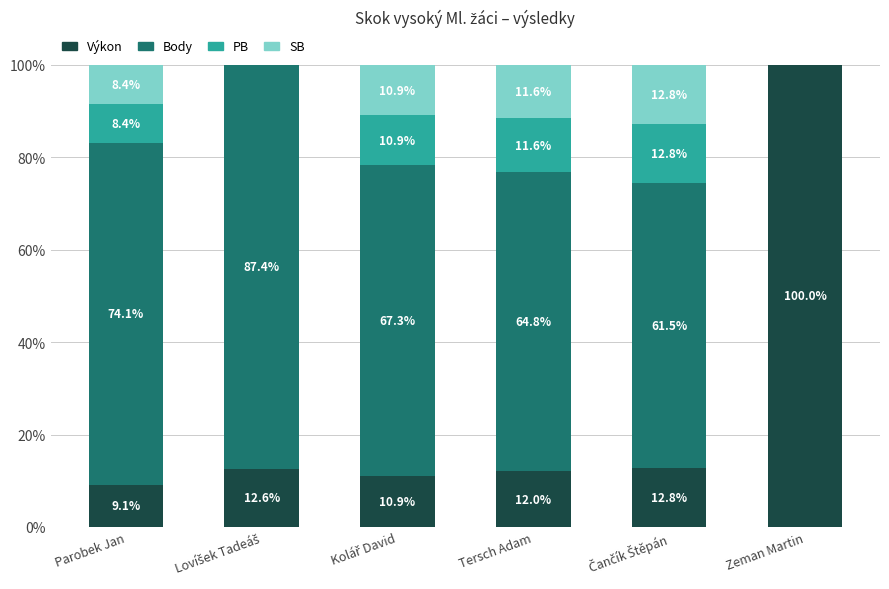

Is it true that Výkon equals 13.3 at Parobek Jan?

False